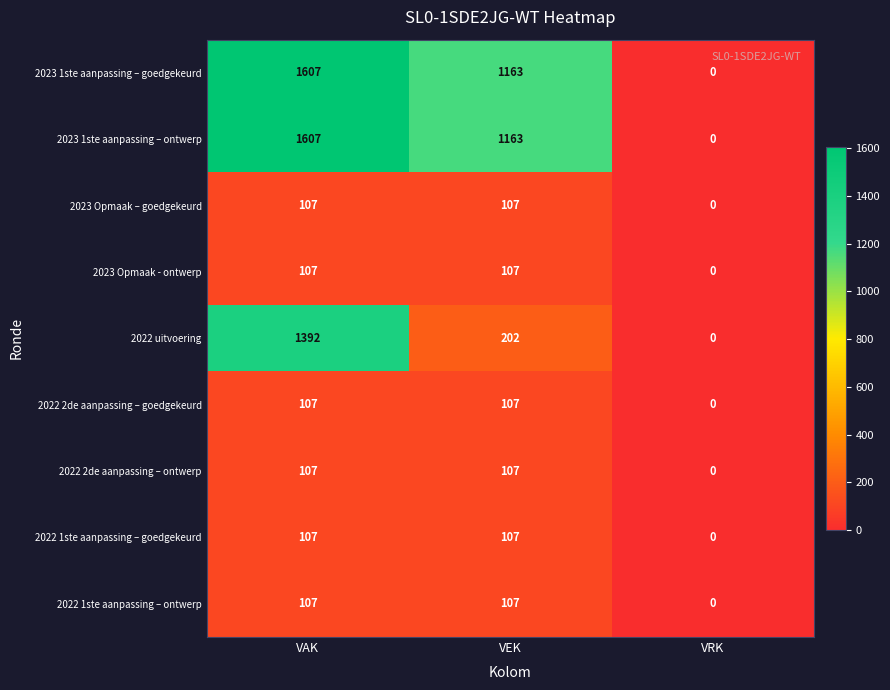

What is the sum of all 2022 2de aanpassing – goedgekeurd values?

214